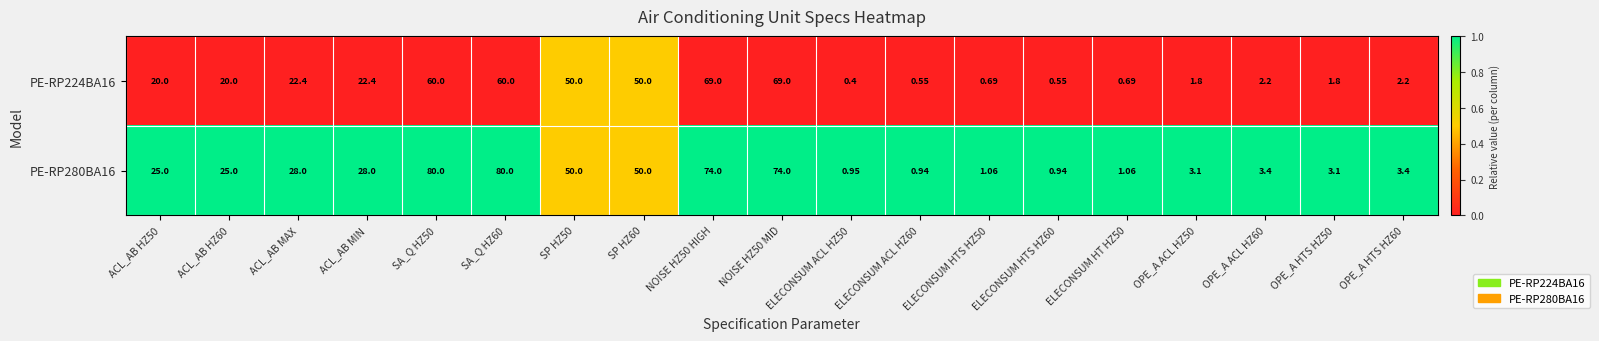

At how many categories does at least one series exceed 0?

19